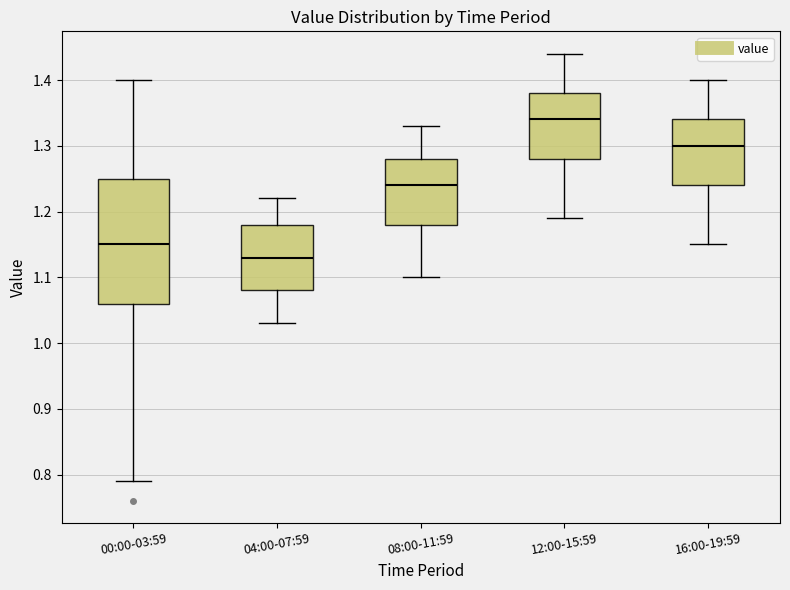

Reading left to right, transcribe this box plot: for each box, give where its median line is, the range the box spans, and where its two whiskers end, as read against the y-axis. The values are not printed on the chart, so give them approximately, as read against the axis.

00:00-03:59: median 1.15, box 1.06 to 1.25, whiskers 0.79 to 1.40
04:00-07:59: median 1.13, box 1.08 to 1.18, whiskers 1.03 to 1.22
08:00-11:59: median 1.24, box 1.18 to 1.28, whiskers 1.10 to 1.33
12:00-15:59: median 1.34, box 1.28 to 1.38, whiskers 1.19 to 1.44
16:00-19:59: median 1.30, box 1.24 to 1.34, whiskers 1.15 to 1.40